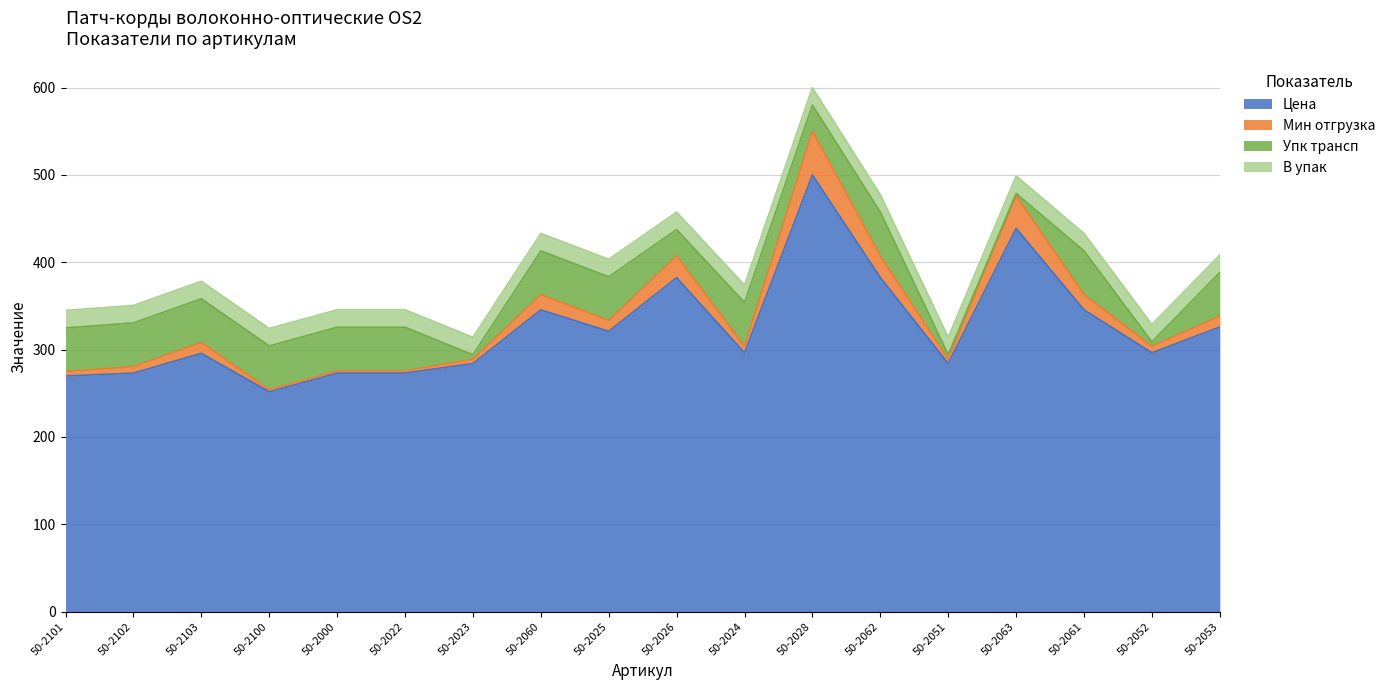

The Цена series shows 198.5 at 50-2025. True or false?

False